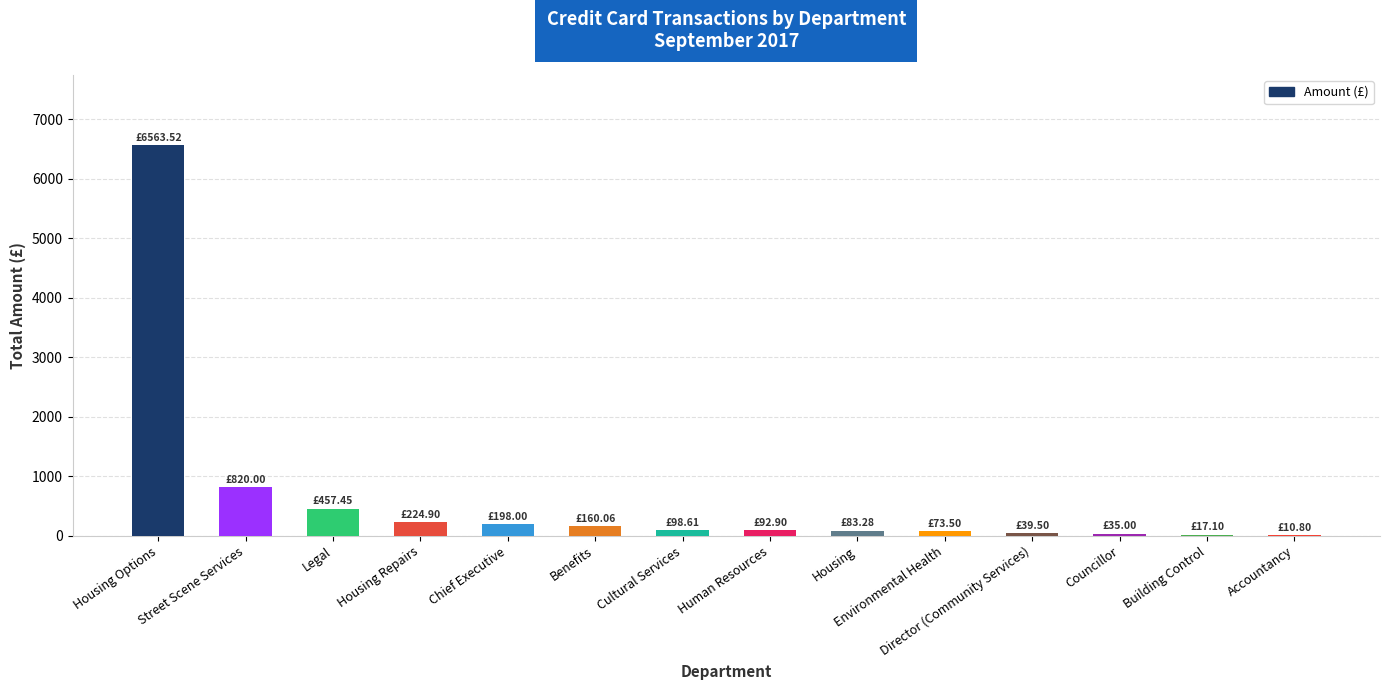

Which label corresponds to the largest value in the chart?

Housing Options